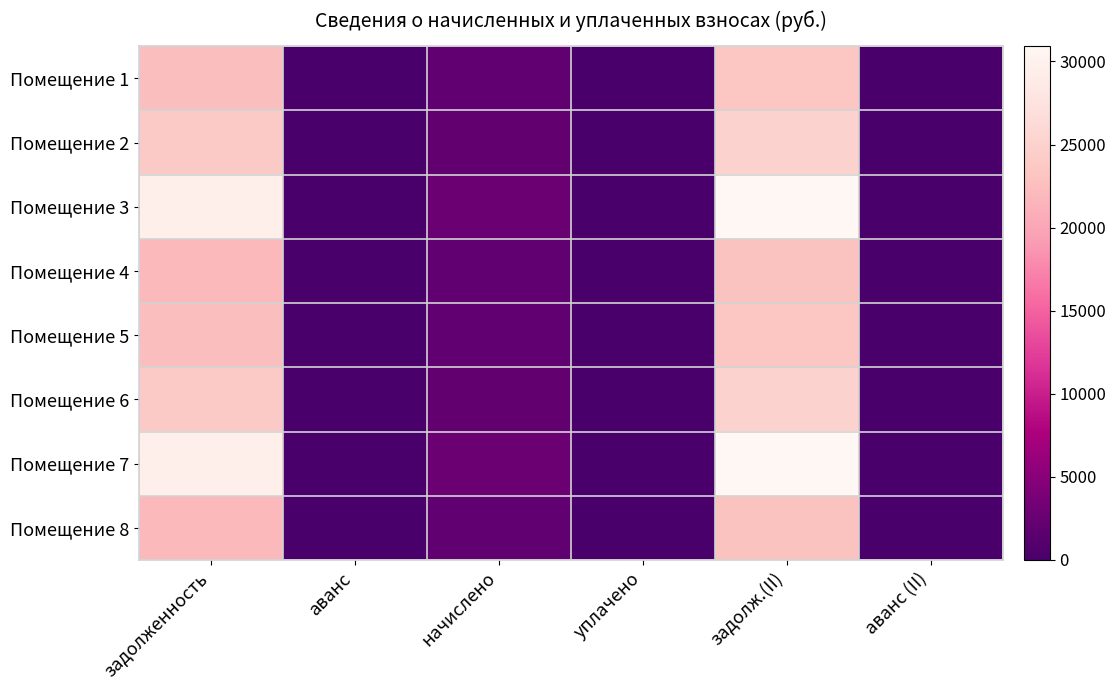

Rank the series by their maximum value, from highest to lowest.

Помещение 3, Помещение 7, Помещение 2, Помещение 6, Помещение 1, Помещение 5, Помещение 4, Помещение 8